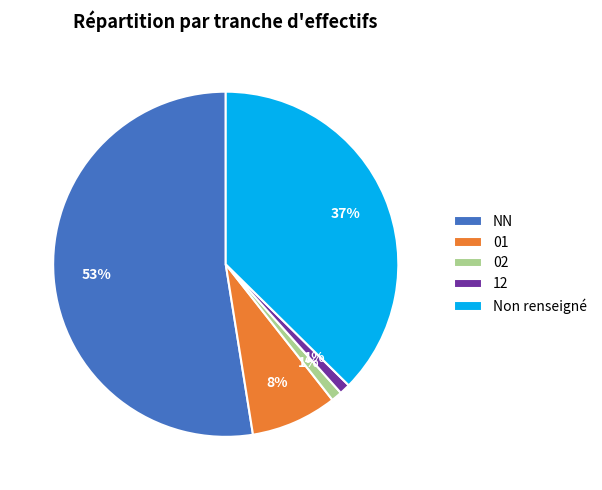

Which category accounts for the majority?

NN